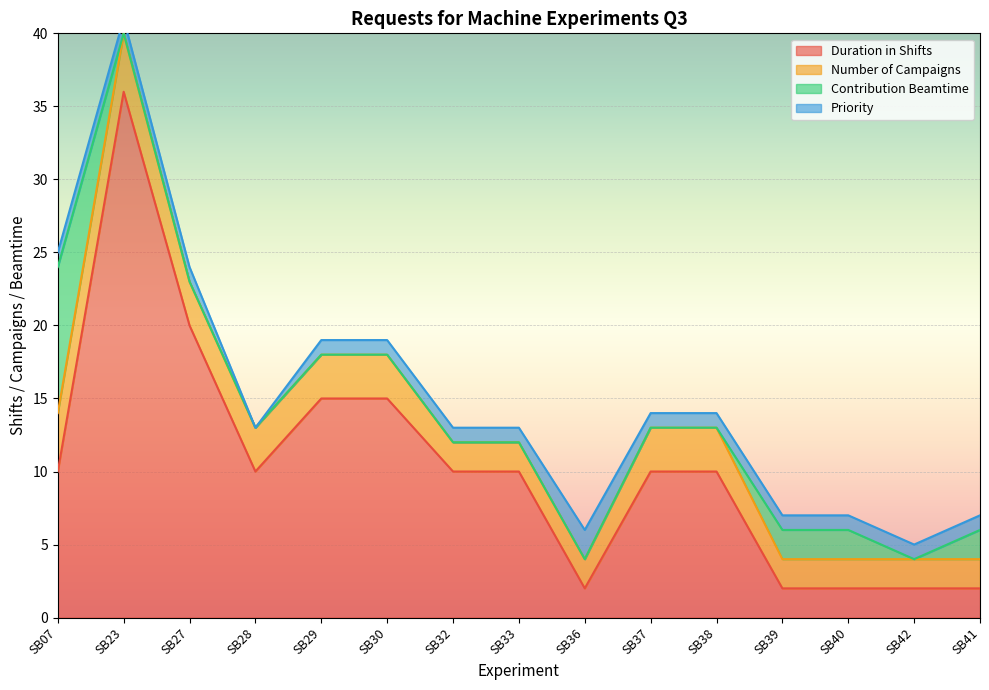

What is the value of the Duration in Shifts point at the 7th from the left?

10